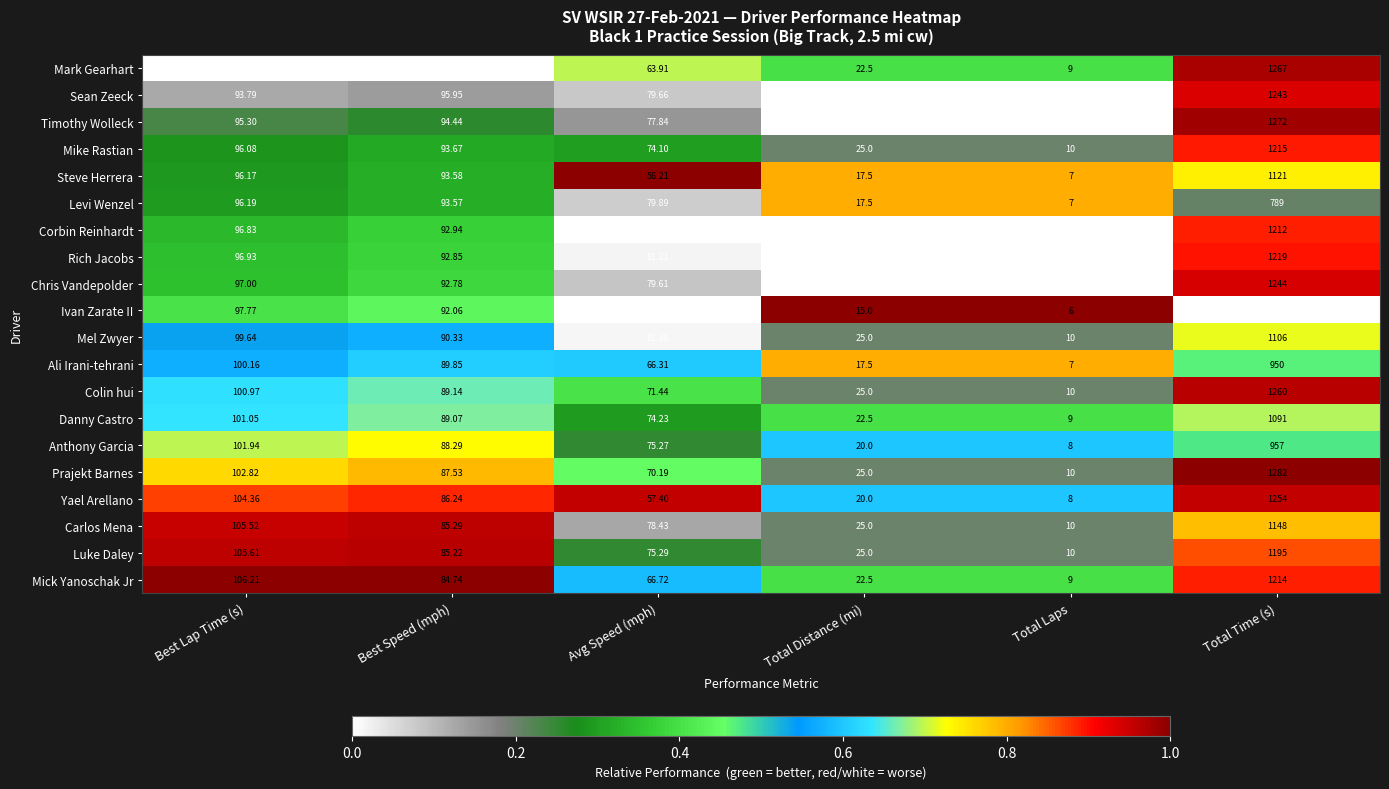

At which category does the chart reach its minimum across all series?

Total Laps